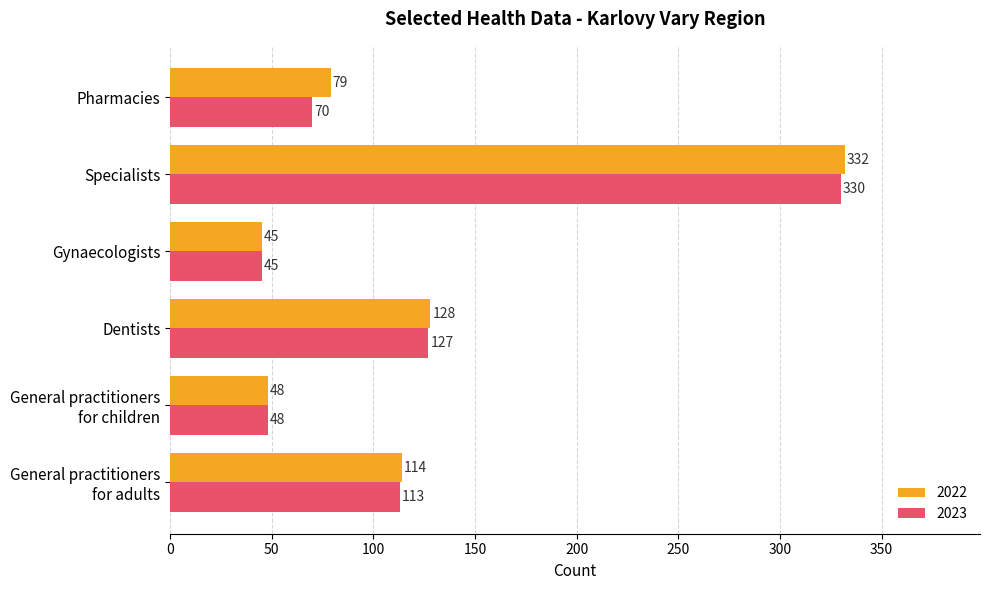

At which label does 2023 reach its minimum?

Gynaecologists